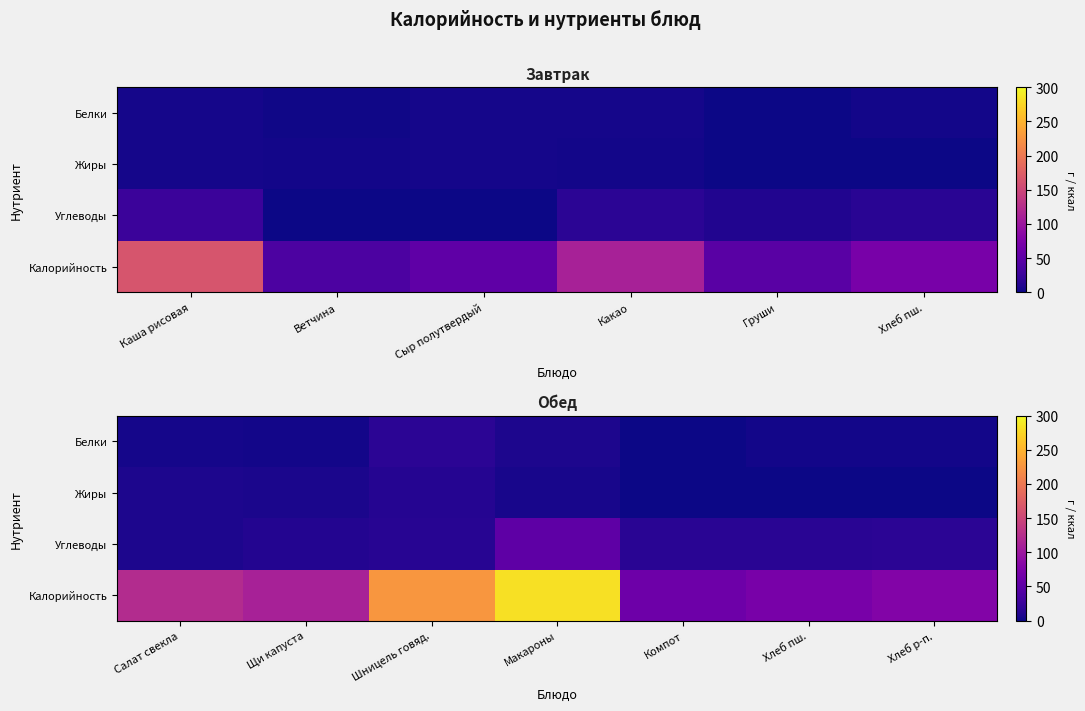

What is the difference between the second highest and second lowest values in the Белки series?

5.6